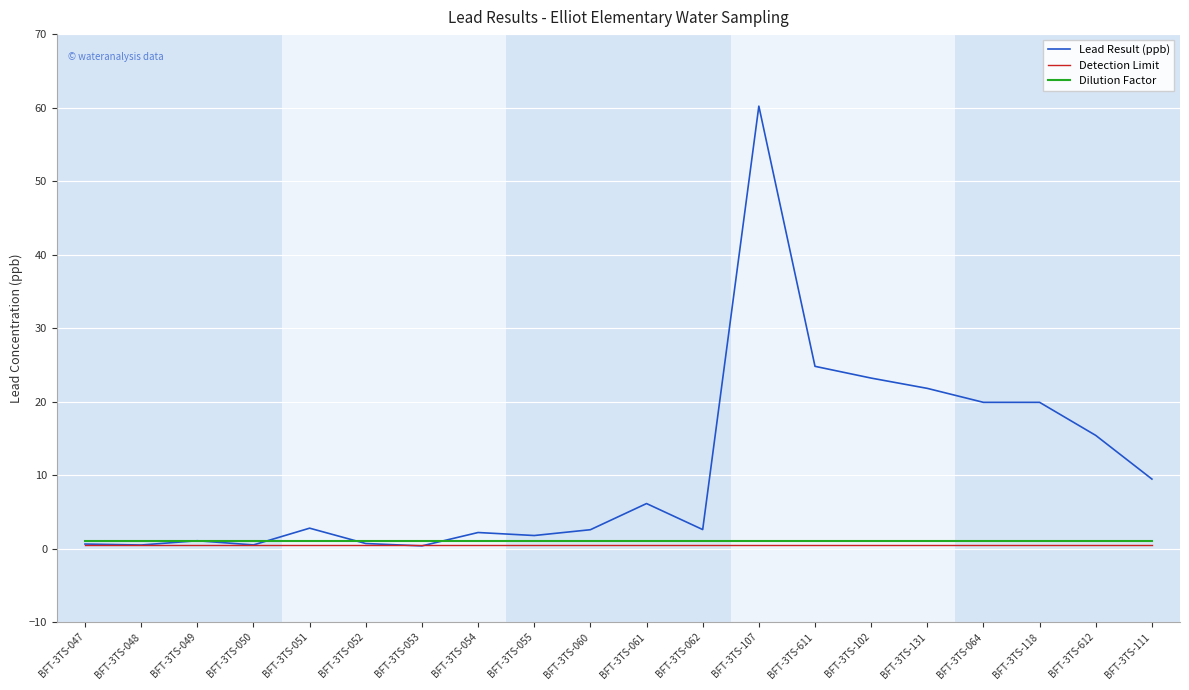

Is it true that Lead Result (ppb) equals 0.4 at BFT-3TS-053?

True